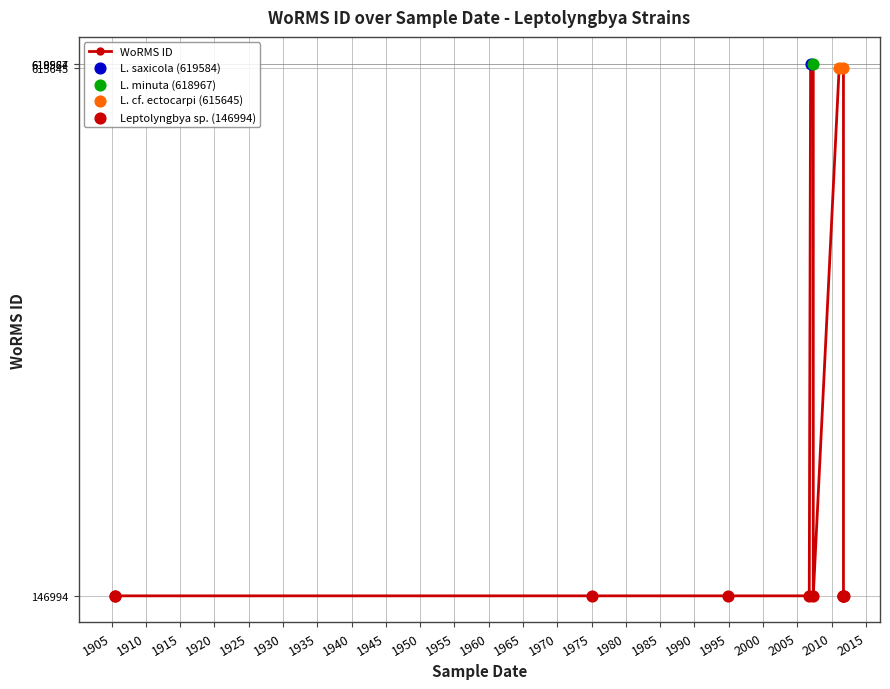

Approximately how many times larger is the value at 2006-12-11 compared to 2006-10-01?

4.2